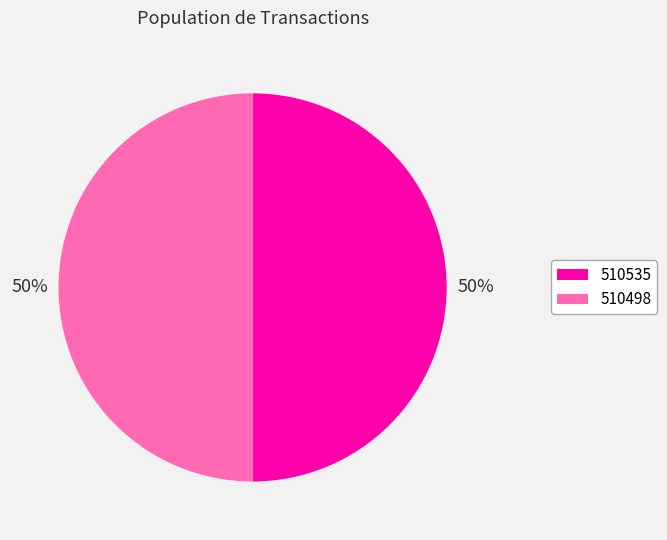

How many segments does this pie chart have?

2